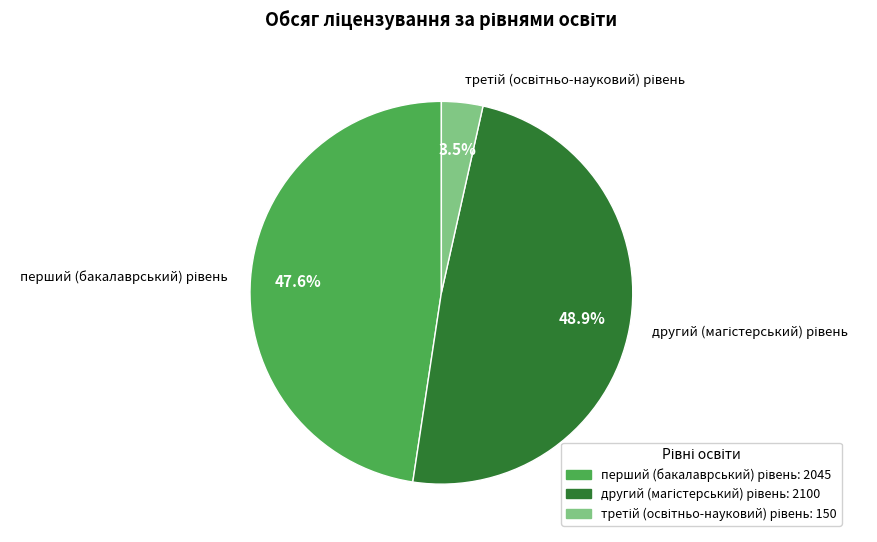

Is there a majority slice in this chart?

No